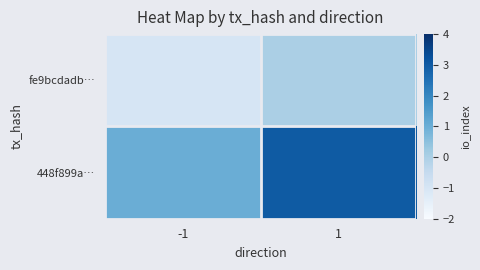

What is the spread (max minus min) of values at -1?

2